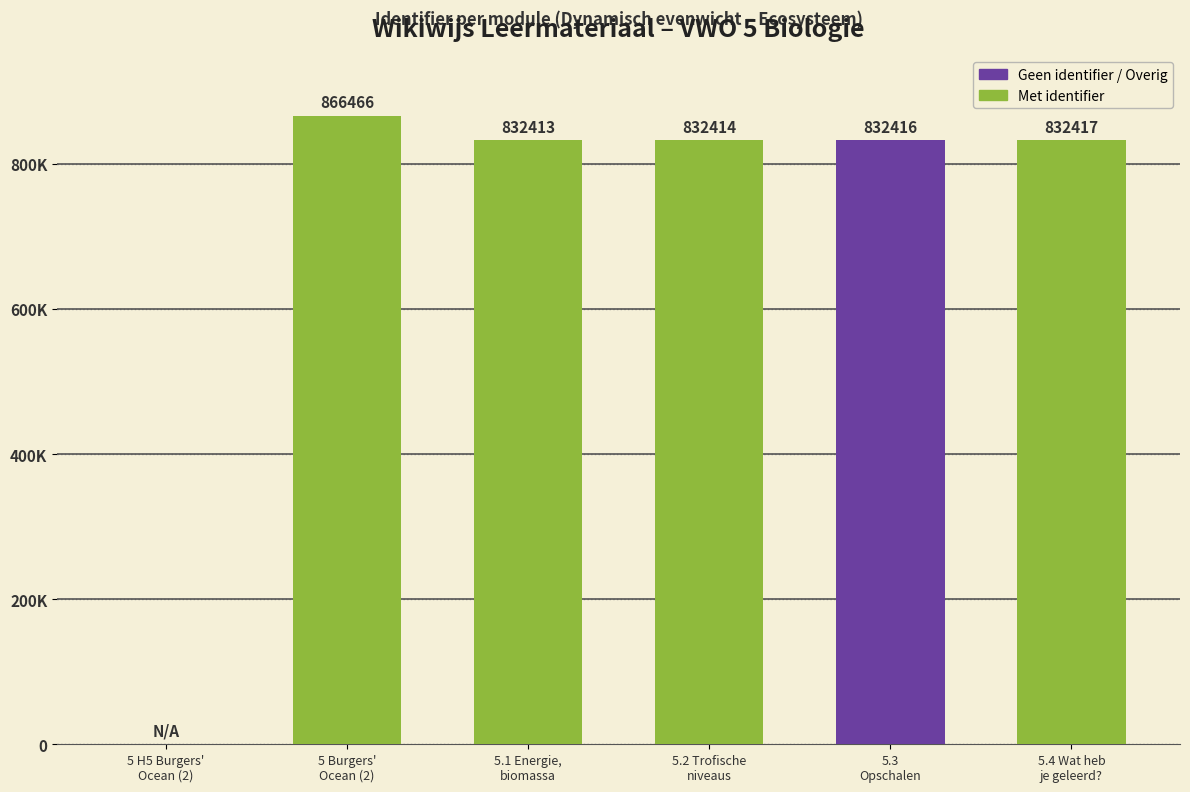

What is the label of the 5th bar from the left?

5.3
Opschalen